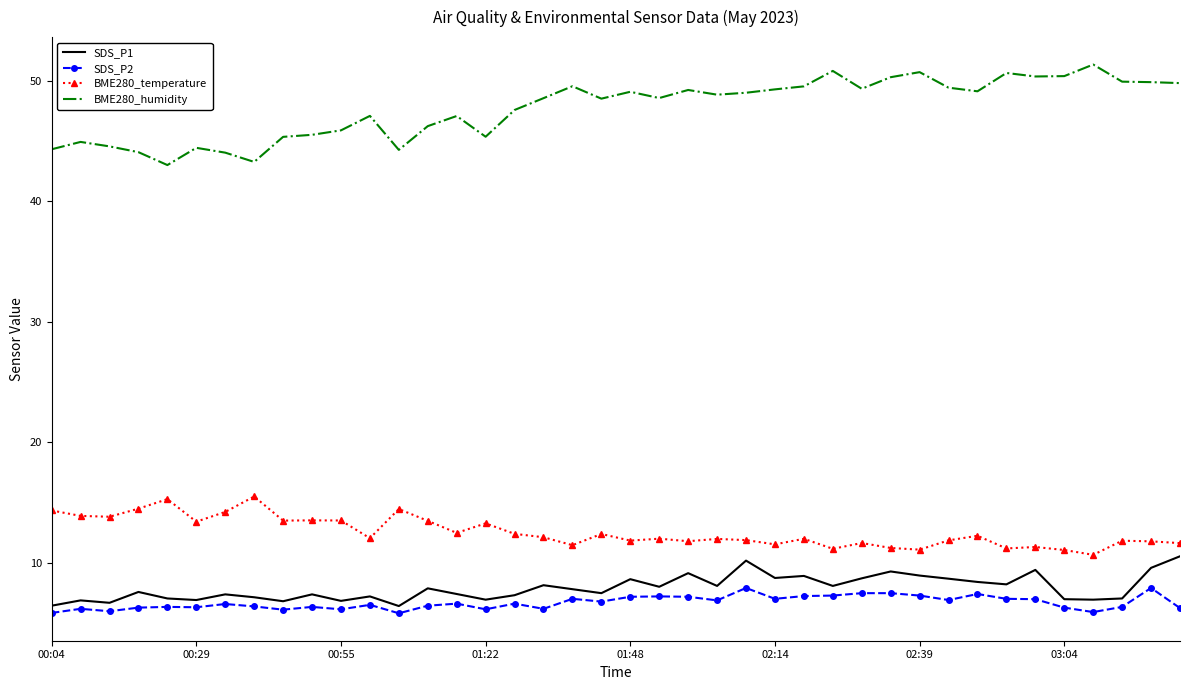

List the series in order of their peak value, highest first.

BME280_humidity, BME280_temperature, SDS_P1, SDS_P2